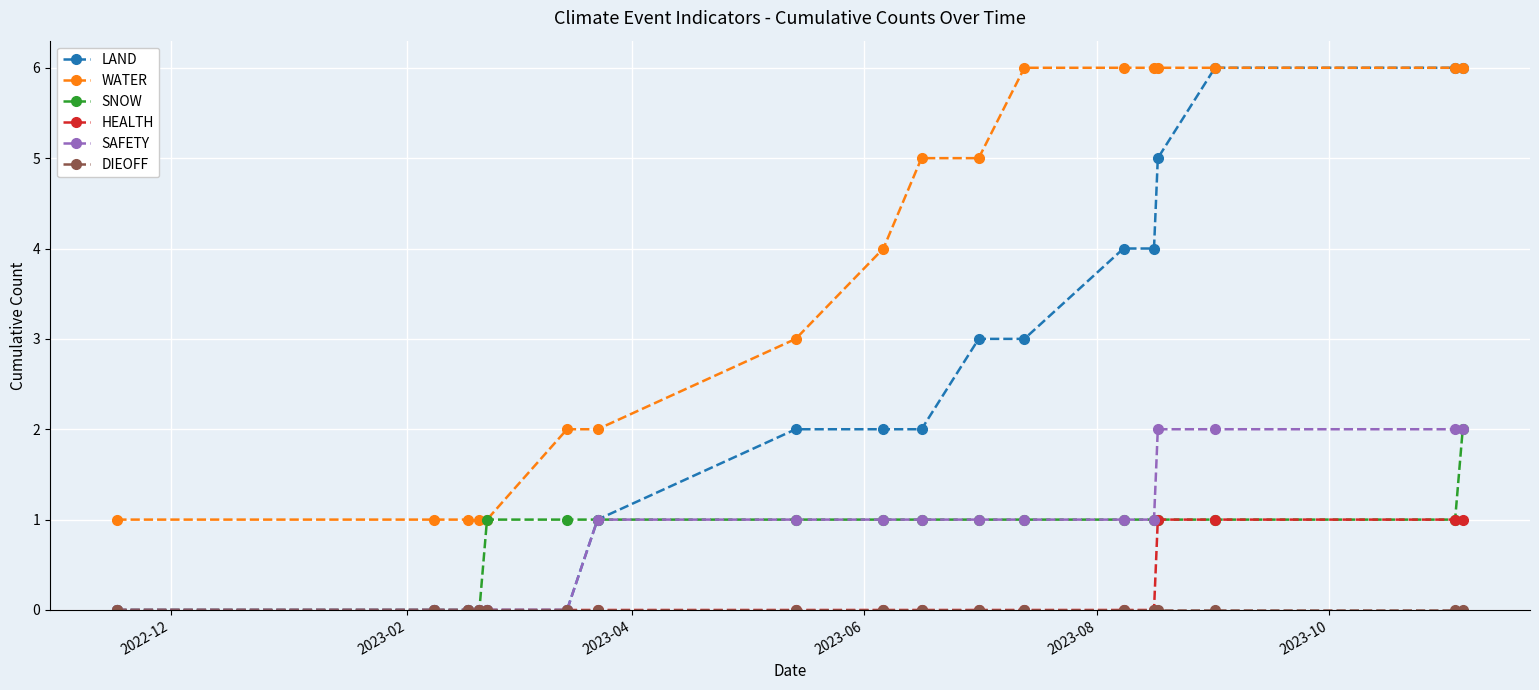

How many lines are shown in the chart?

6